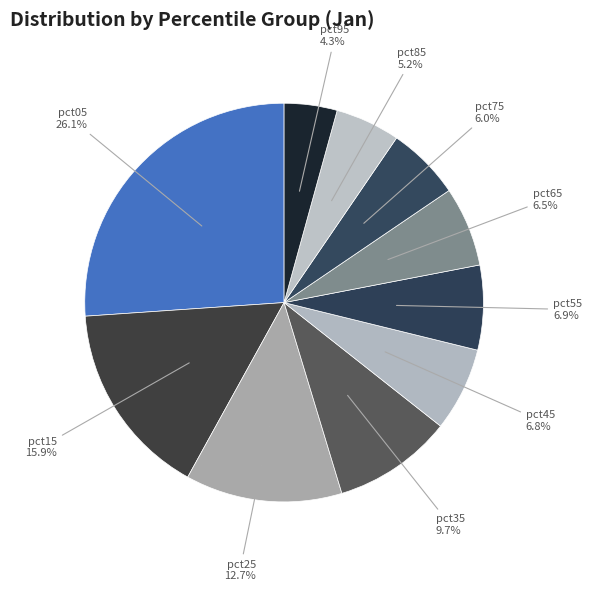

Count the number of slices in the pie.

10